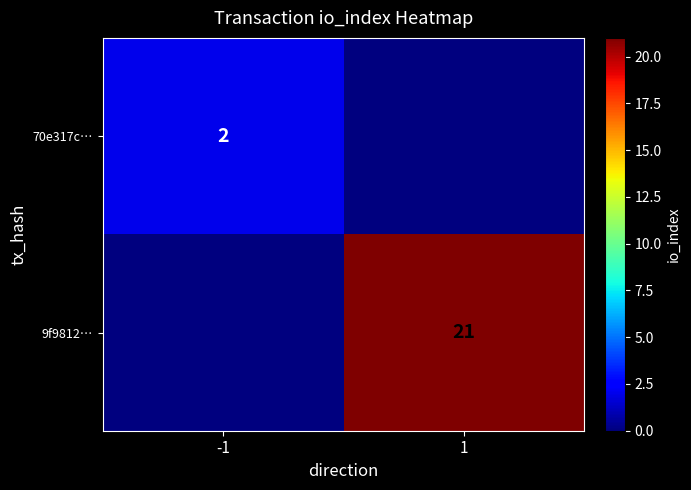

The value of 9f9812… at 1 is 21. True or false?

True